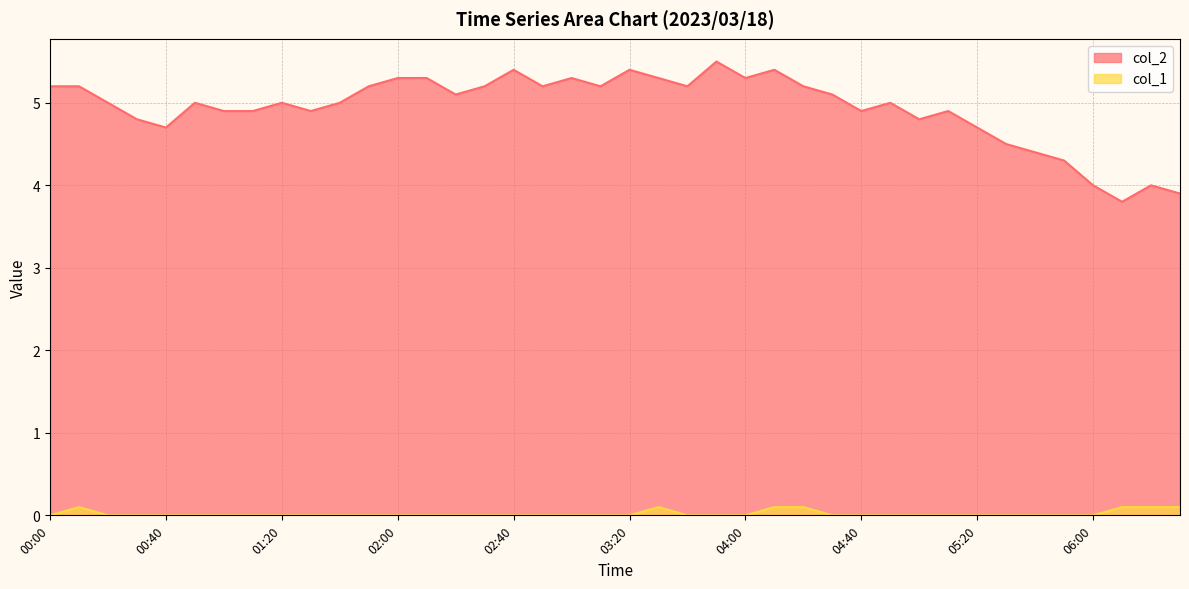

What position from the right is 00:20?

38